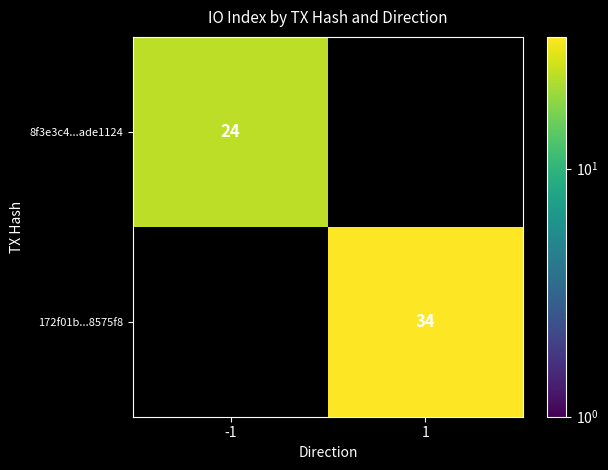

The 172f01b...8575f8 series shows 51 at 1. True or false?

False